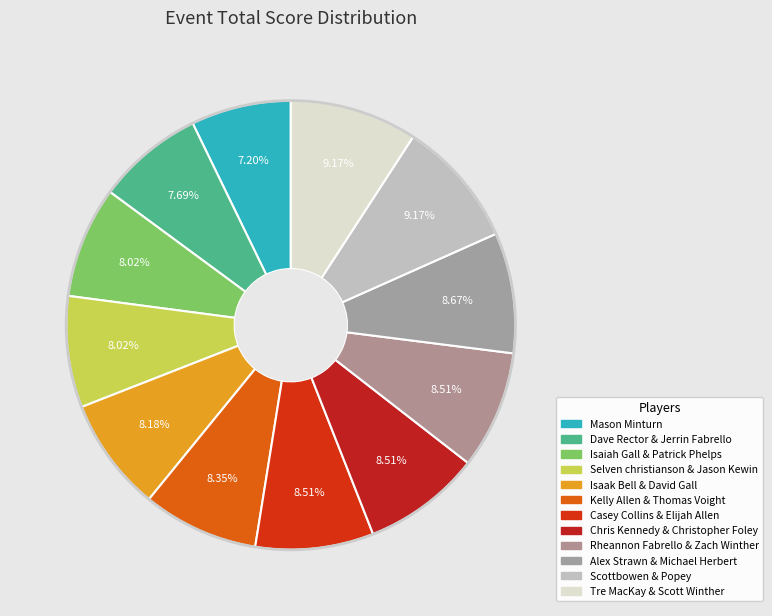

Which category has the smallest portion of the pie?

Mason Minturn